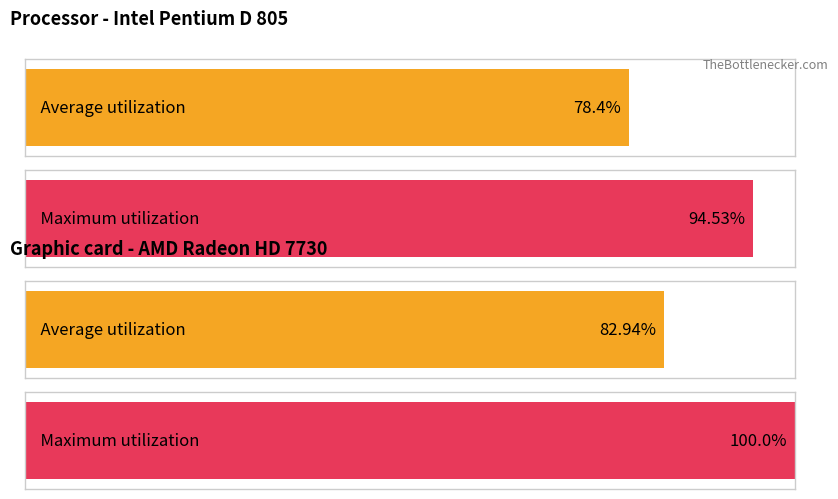

How many series are shown in this chart?

2